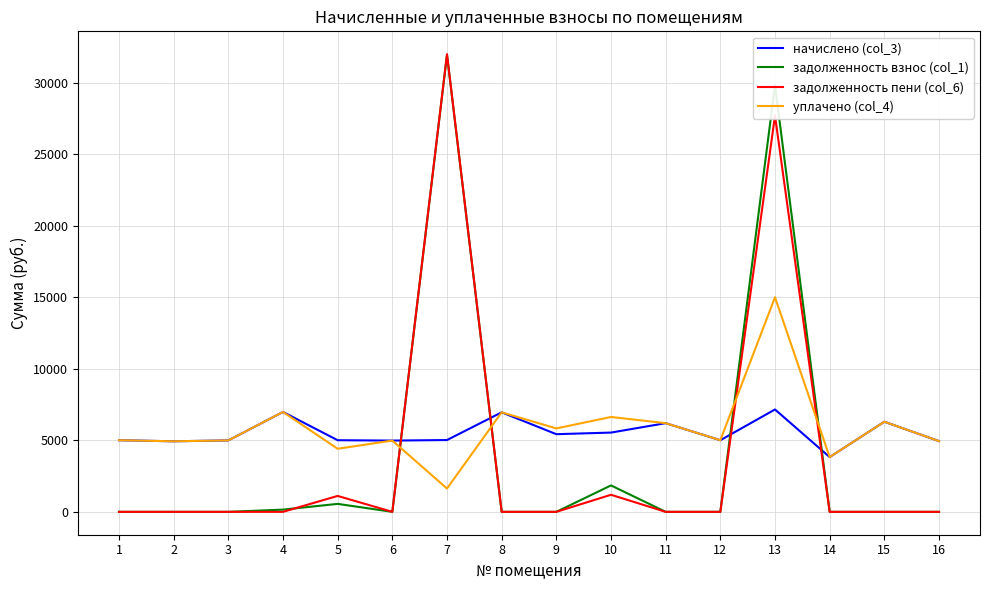

What is the maximum value for задолженность пени (col_6)?

31983.6